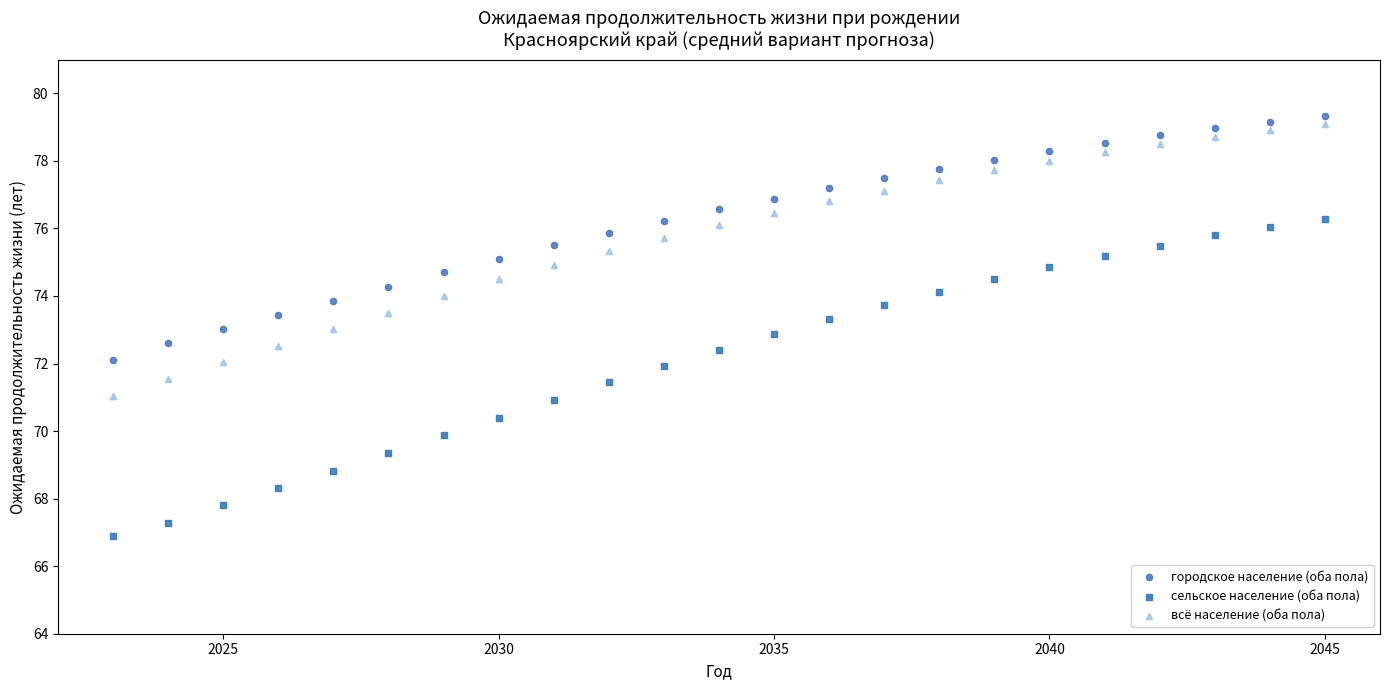

What are all the series names shown in the legend?

городское население (оба пола), сельское население (оба пола), всё население (оба пола)